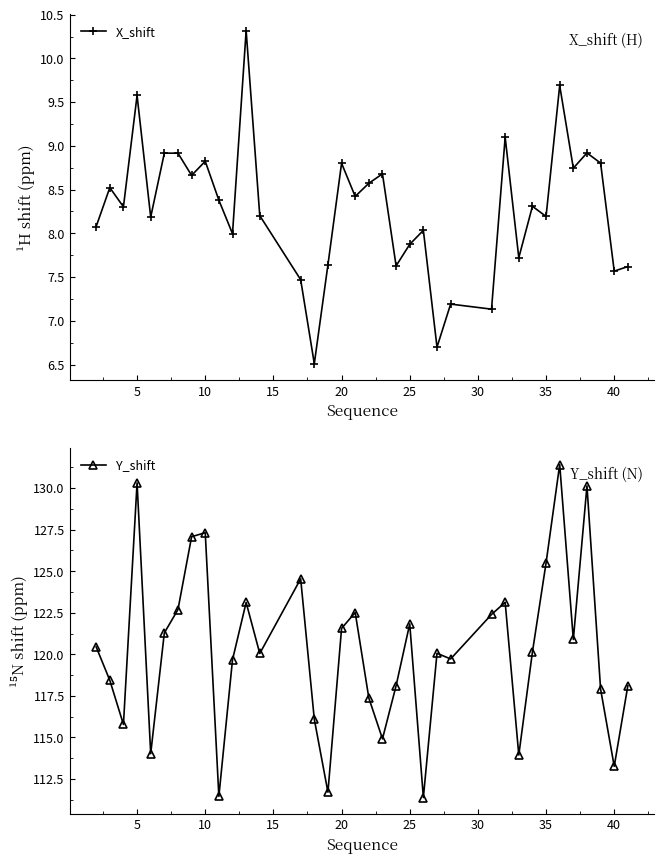

Reading left to right, extract all data points from this chart.

X_shift: 8.1	8.5	8.3	9.6	8.2	8.9	8.9	8.7	8.8	8.4	8.0	10.3	8.2	7.5	6.5	7.6	8.8	8.4	8.6	8.7	7.6	7.9	8.0	6.7	7.2	7.1	9.1	7.7	8.3	8.2	9.7	8.7	8.9	8.8	7.6	7.6
Y_shift: 120.4	118.4	115.8	130.3	114.0	121.3	122.7	127.1	127.3	111.5	119.7	123.1	120.1	124.5	116.1	111.7	121.6	122.5	117.4	114.9	118.1	121.8	111.4	120.1	119.7	122.4	123.1	113.9	120.1	125.5	131.4	120.9	130.1	117.9	113.3	118.1